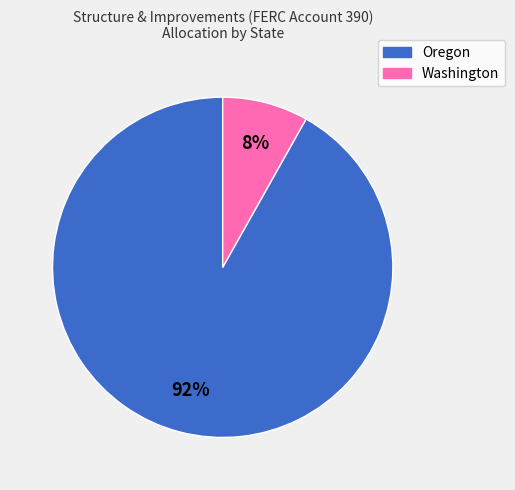

What percentage is the Washington slice, to the nearest percent?

8%